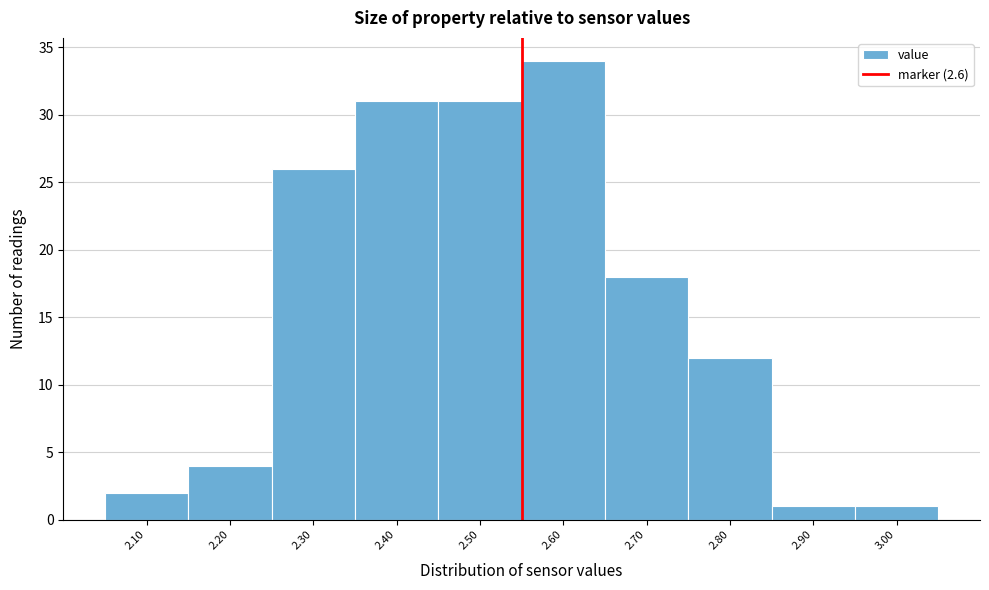

Reading left to right, list all the values displayed in this chart.

2.10=2	2.20=4	2.30=26	2.40=31	2.50=31	2.60=34	2.70=18	2.80=12	2.90=1	3.00=1